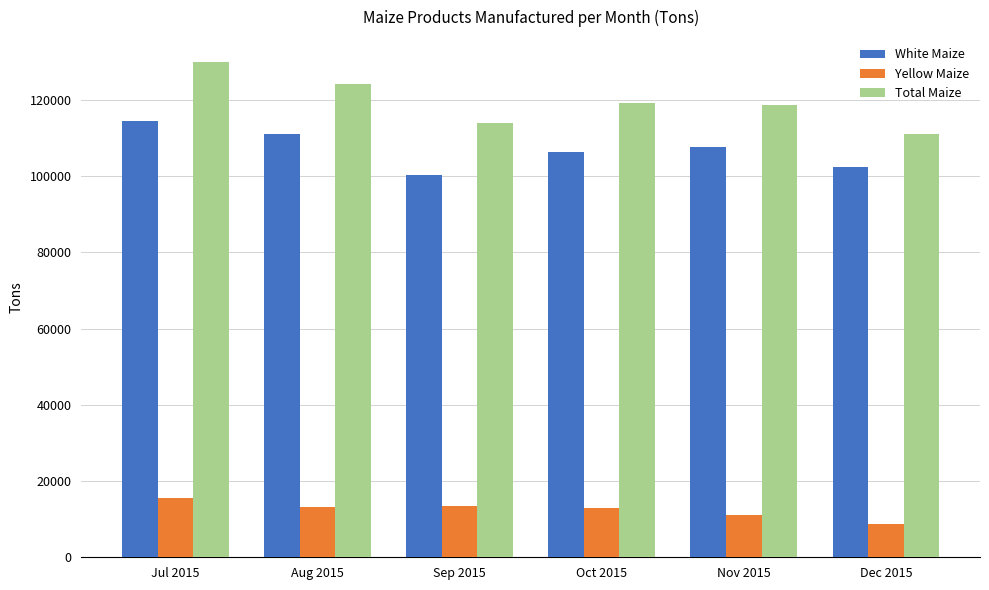

What are all the series names shown in the legend?

White Maize, Yellow Maize, Total Maize